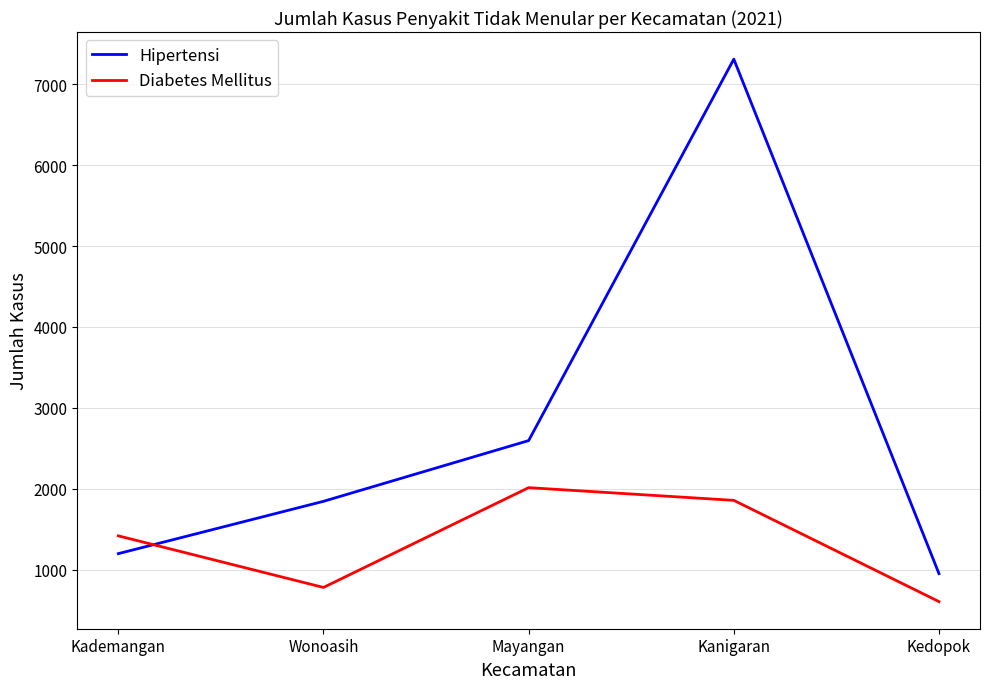

Does the chart display data point markers on the line(s)?

No